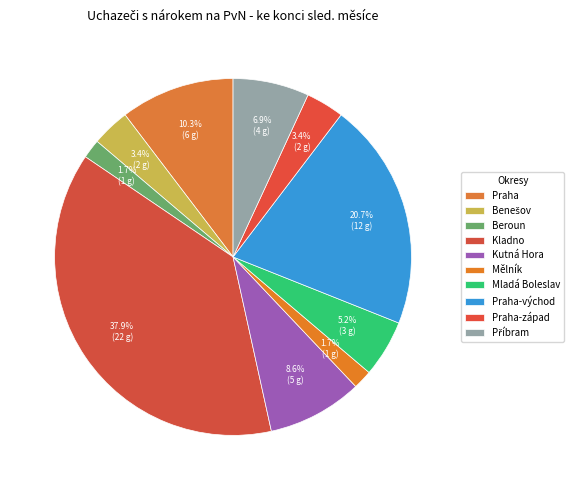

To the nearest percent, what is the average slice percentage?

10%